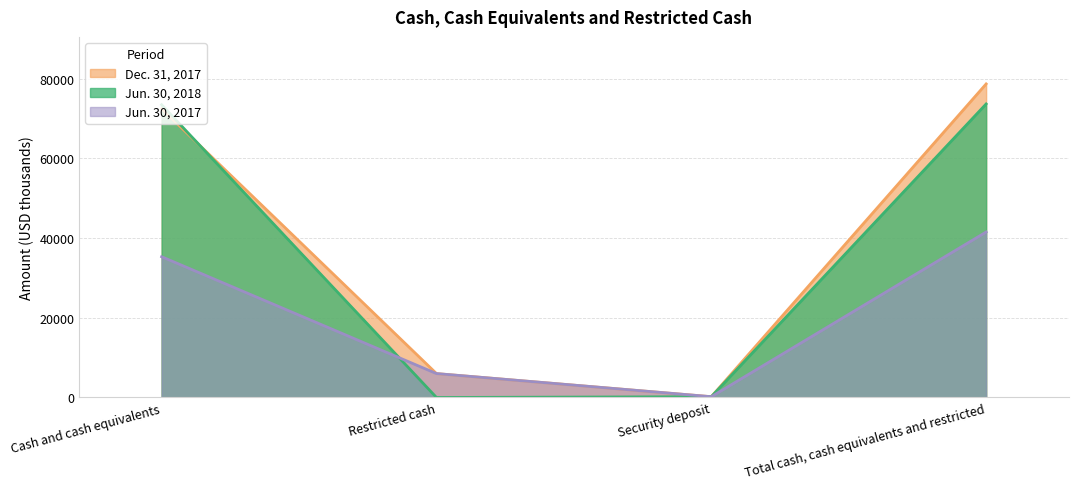

What is the label of the 1st point from the left?

Cash and cash equivalents